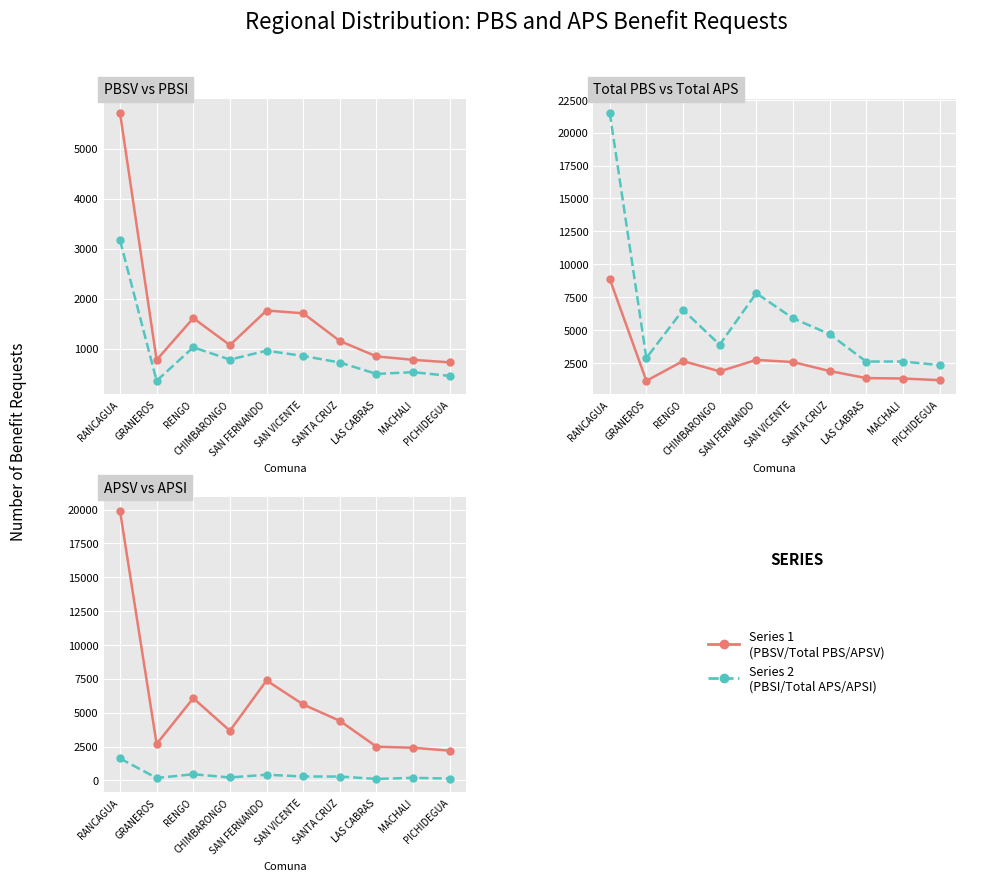

Which series has the largest range (max minus min)?

Total APS